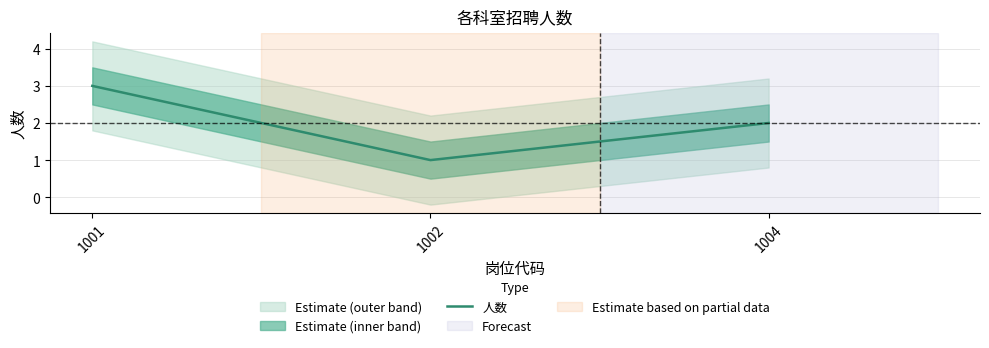

Which has a higher value, 1001 or 1004?

1001